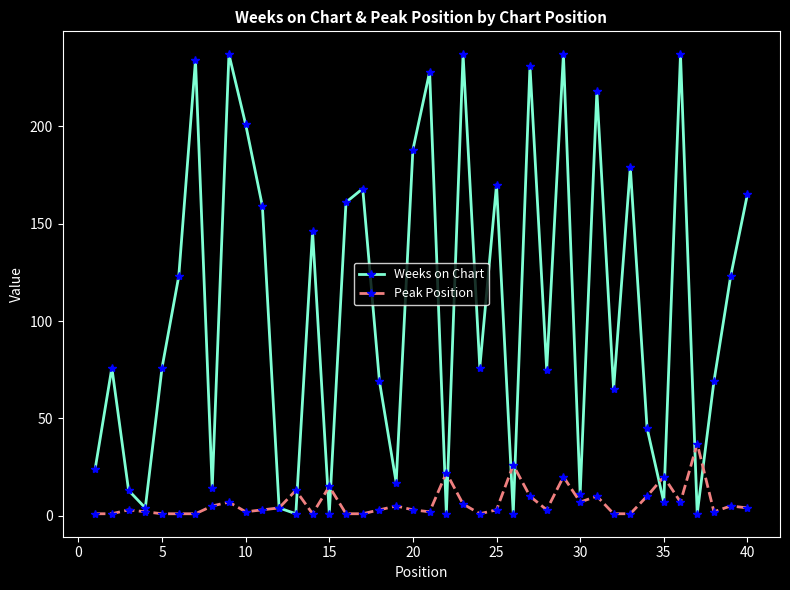

Which series has the largest total across all categories?

Weeks on Chart